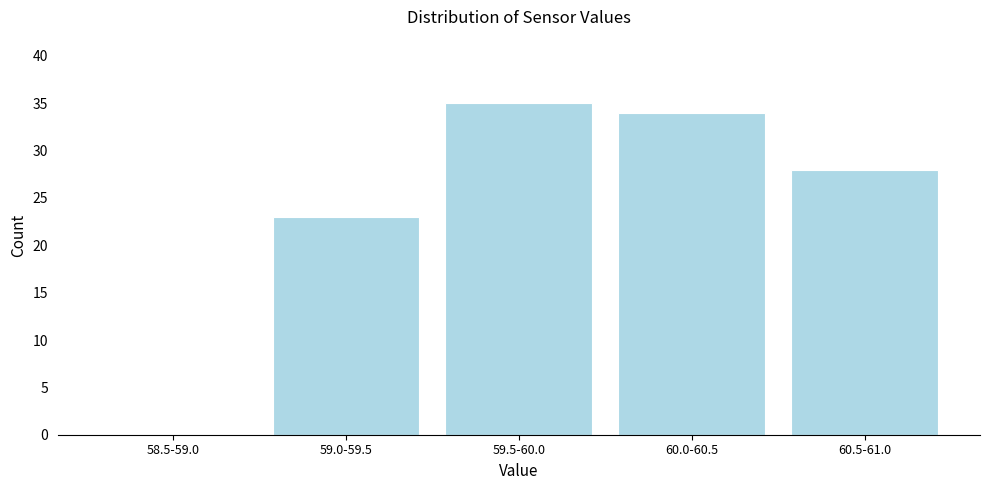

Reading left to right, transcribe all the data shown in this chart.

58.5-59.0=0	59.0-59.5=23	59.5-60.0=35	60.0-60.5=34	60.5-61.0=28